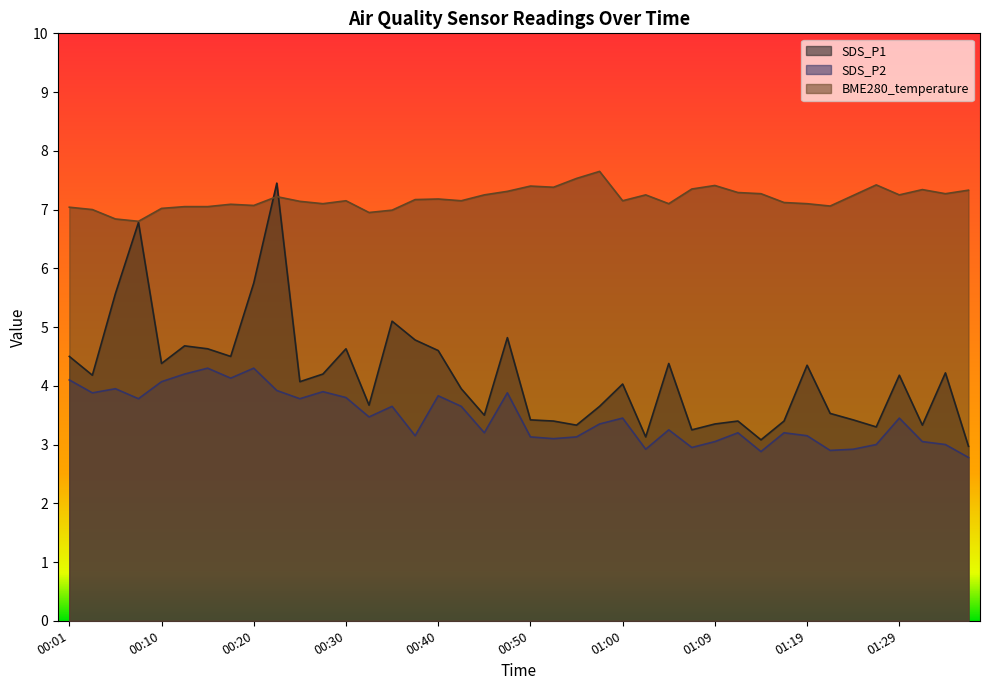

What is the difference between the BME280_temperature values at 00:55 and 01:07?

0.2